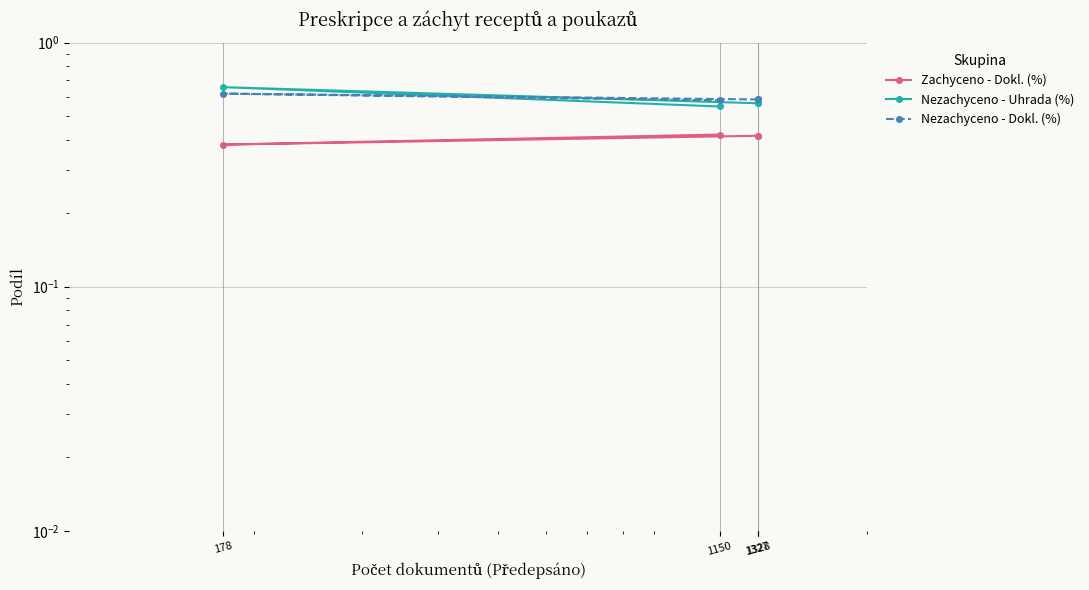

How many lines are shown in the chart?

3